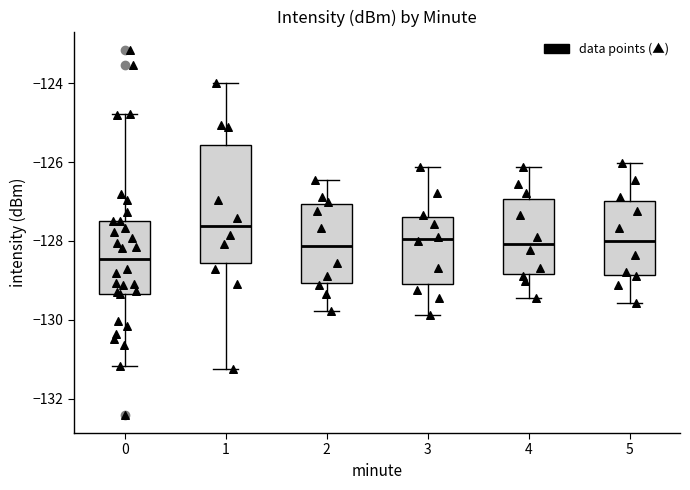

Which box has the lowest median line?

0